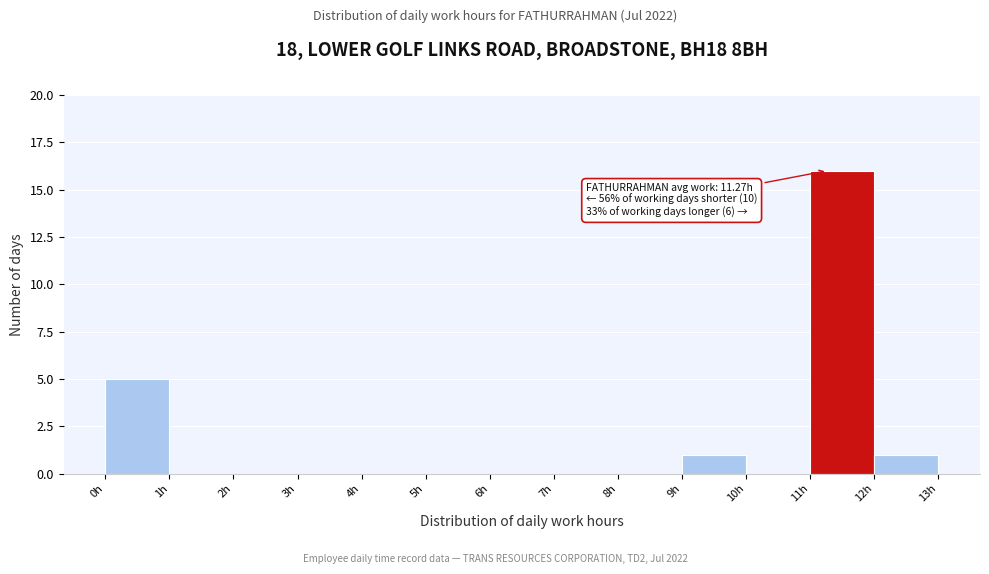

Which range on the x-axis has the tallest bar?

11 to 12